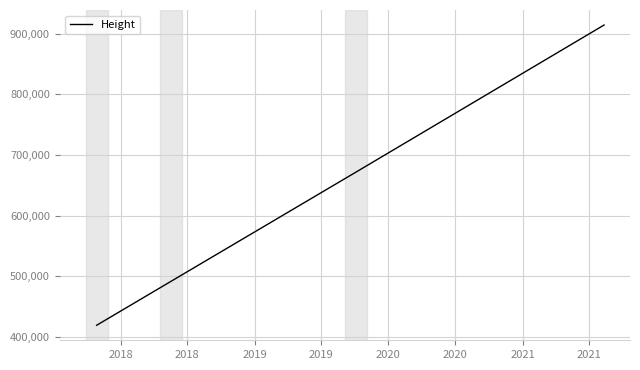

What is the difference between the maximum and second lowest values?

495304